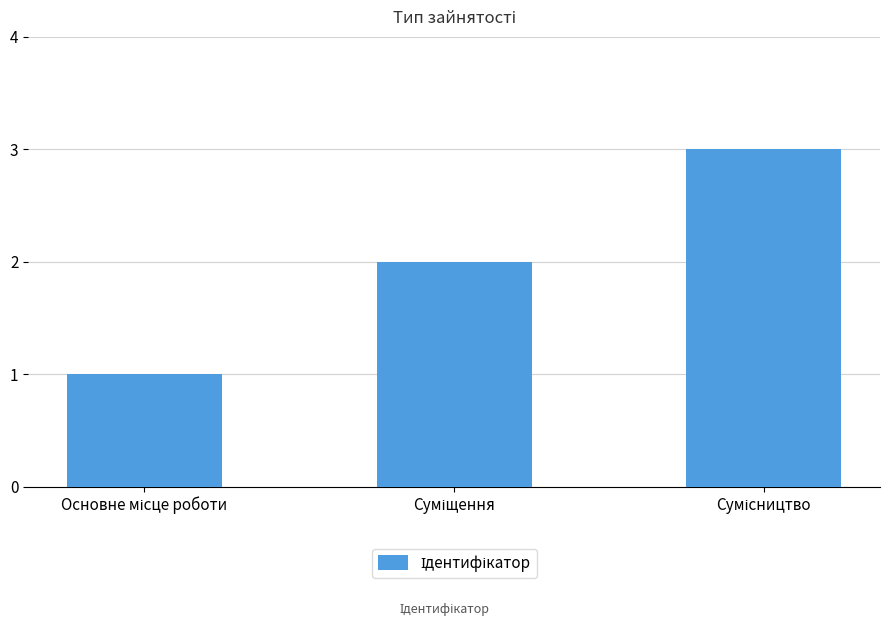

What is the maximum value shown in the chart?

3